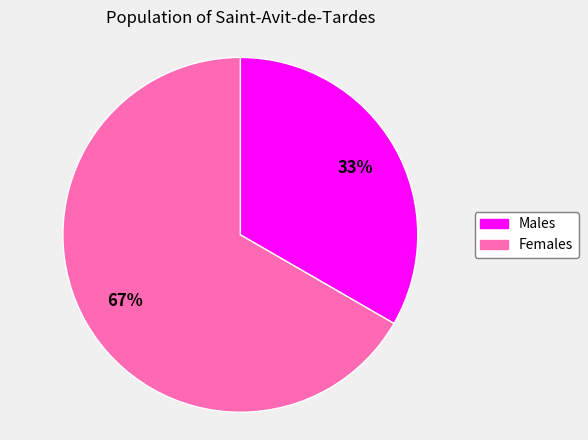

Does any single category account for the majority?

Yes